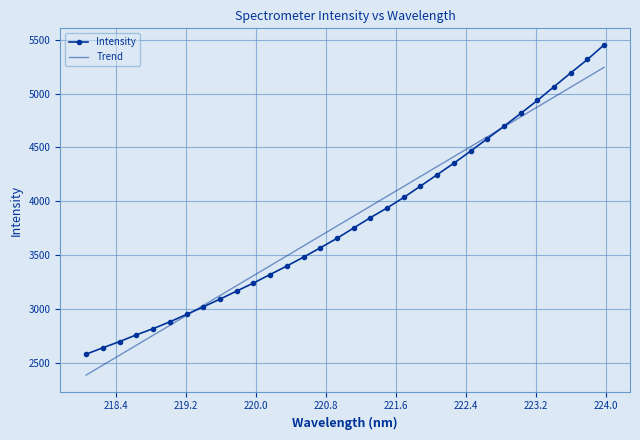

List the series in order of their peak value, highest first.

Intensity, Trend